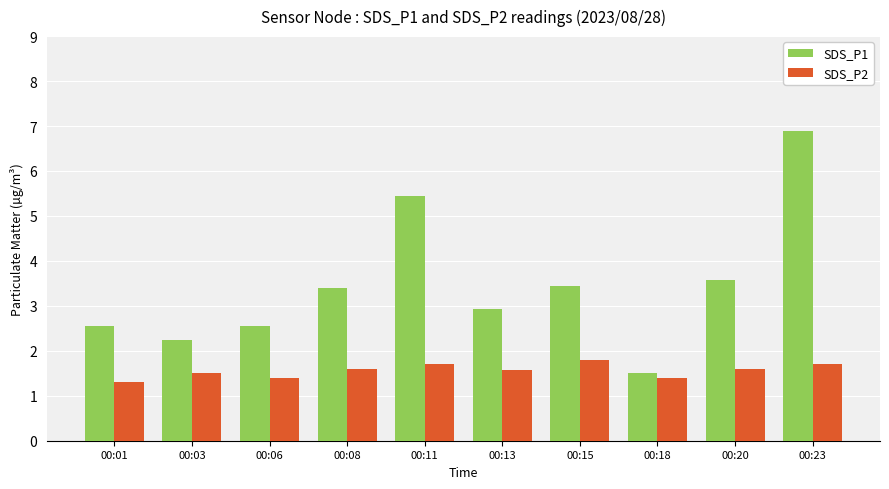

How many bars are there in each group?

2